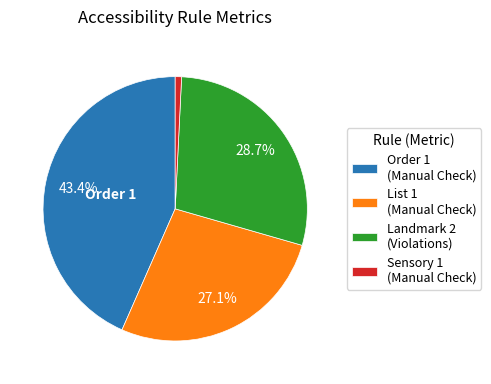

Combined, do Order 1 (Manual Check) and Sensory 1 (Manual Check) account for over 50%?

No